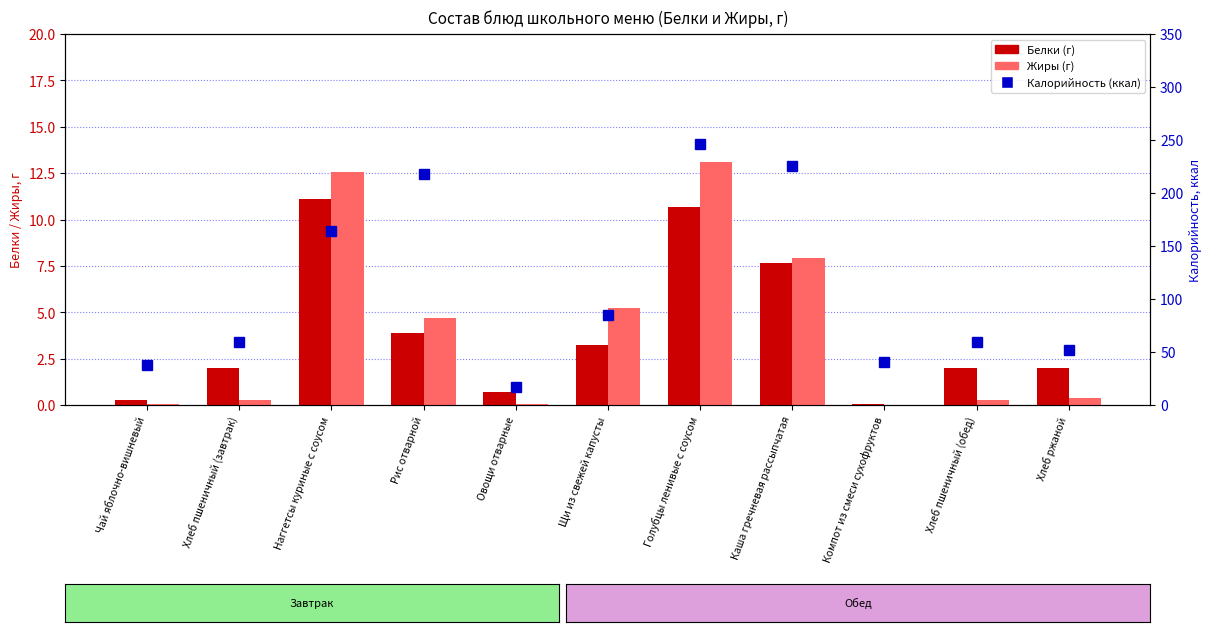

Count the number of data series in this chart.

3